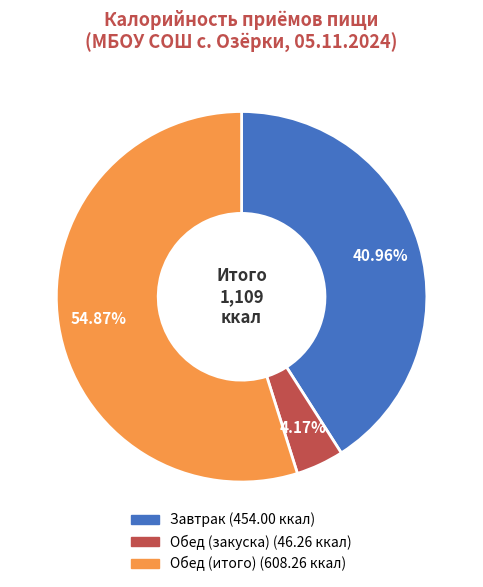

To the nearest percent, what is the combined percentage of Обед (итого) and Завтрак?

96%